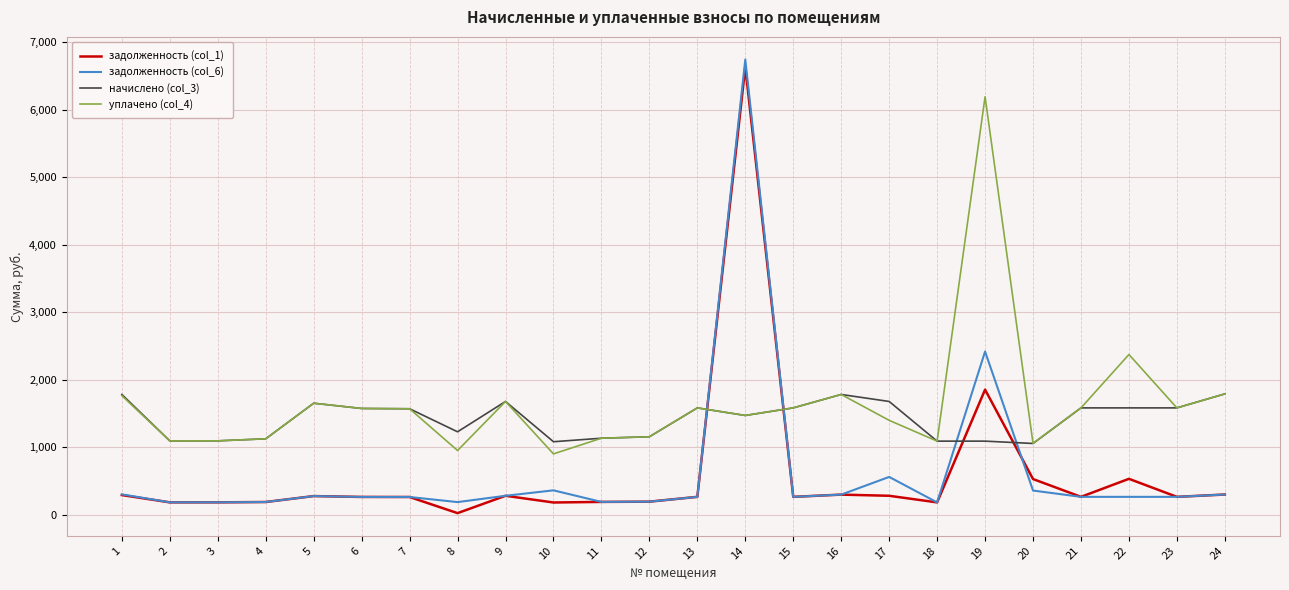

Which series changed the most between 2 and 22?

уплачено (col_4)